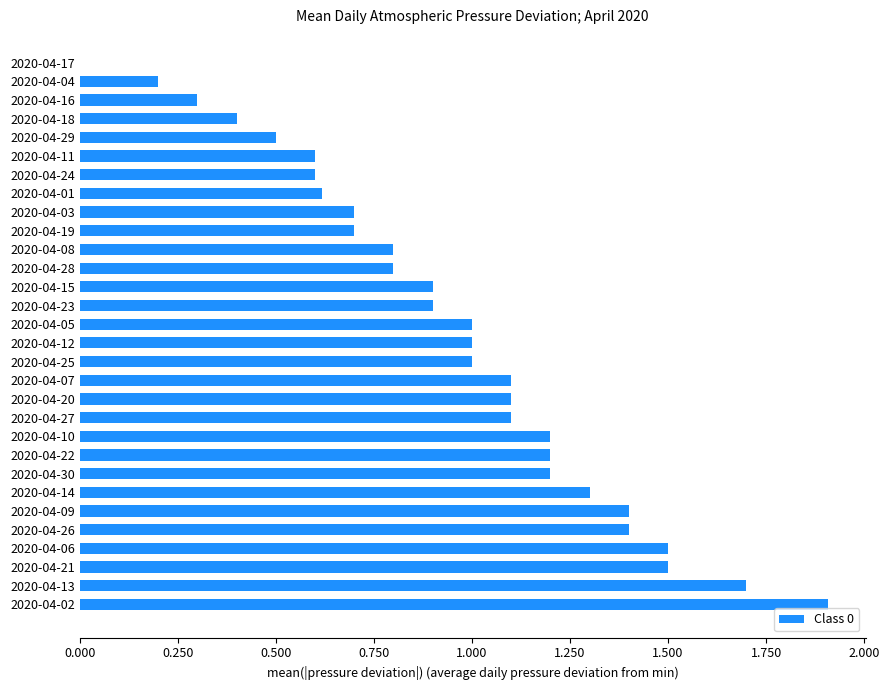

What value does the data have at 2020-04-23?

0.9